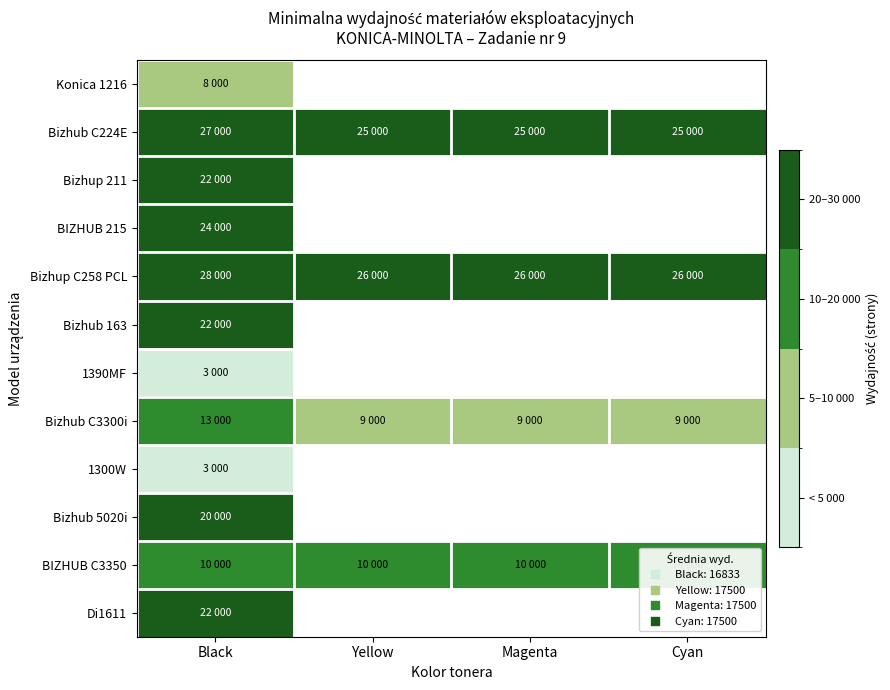

How many positive values does the Bizhup 211 series have?

1